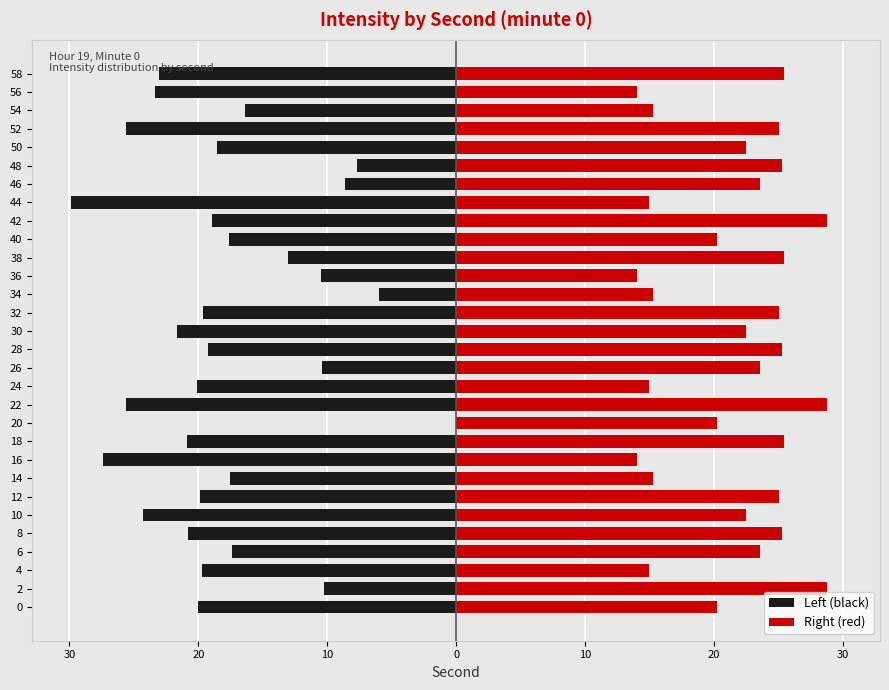

The Right (red) series shows 41.7 at 26. True or false?

False